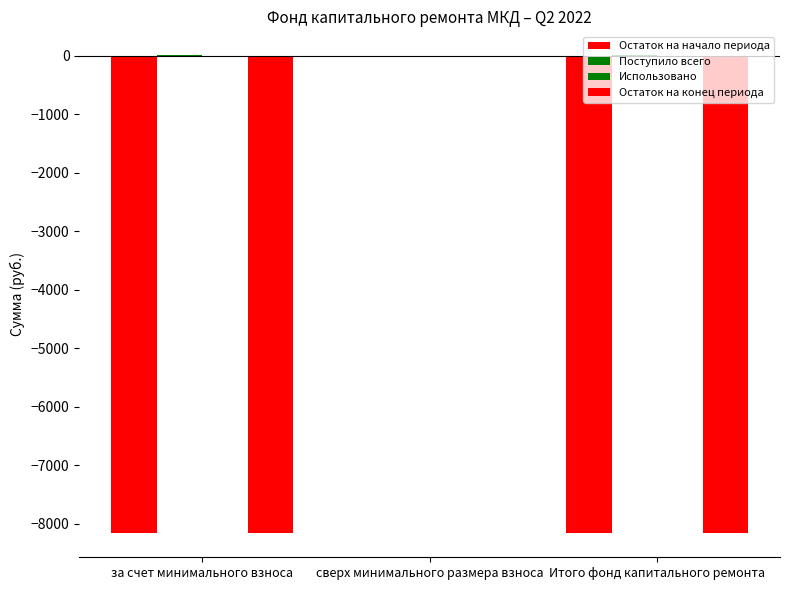

How many distinct data groups are displayed?

3